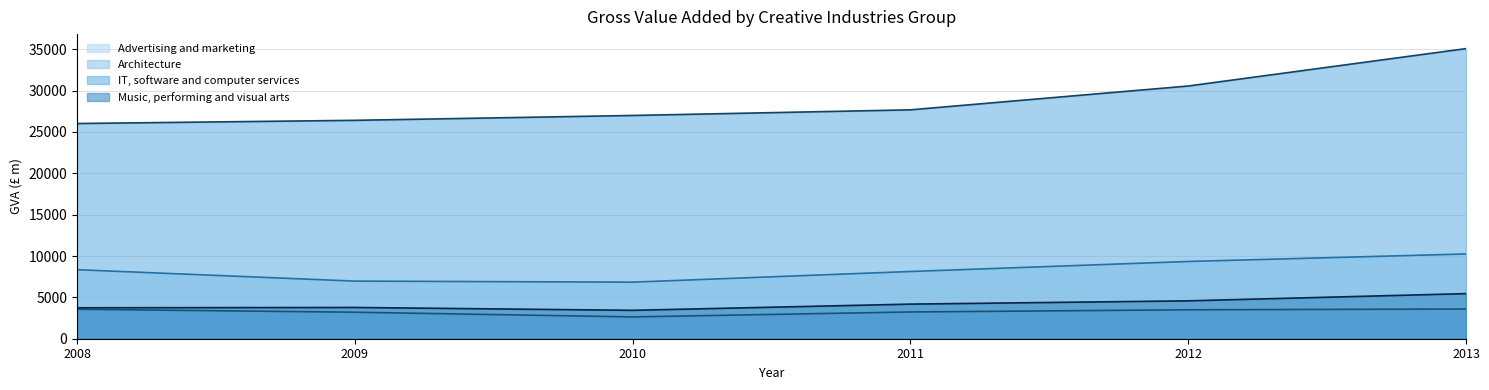

What is the average value of the Advertising and marketing series?

8312